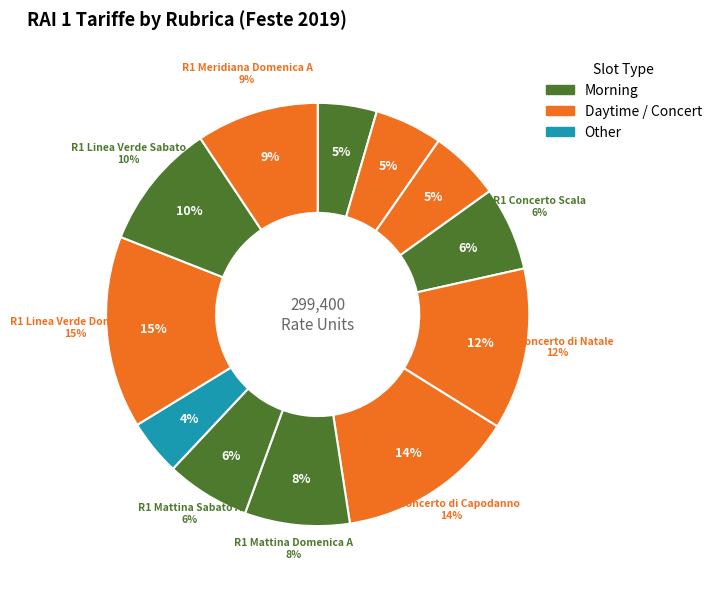

To the nearest percent, what is the combined percentage of R1 Prima Mattina and R1 Mattina Sabato A?

11%